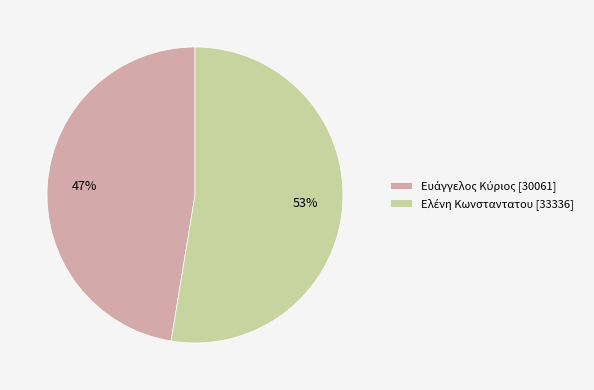

To the nearest percent, what is the average slice percentage?

50%